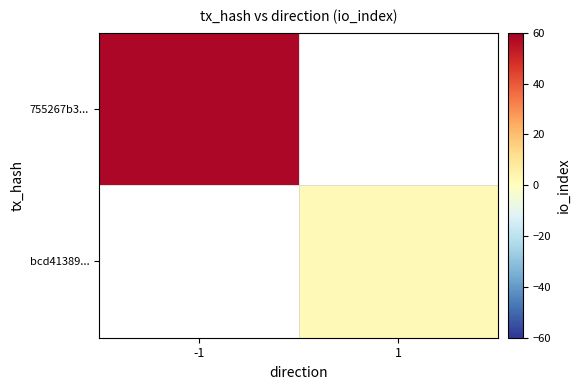

Rank the series at -1 from lowest to highest value.

755267b3..., bcd41389...